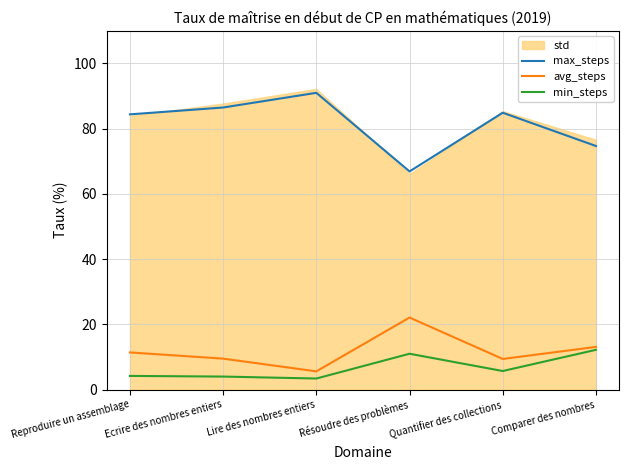

The min_steps series shows 20.4 at Comparer des nombres. True or false?

False